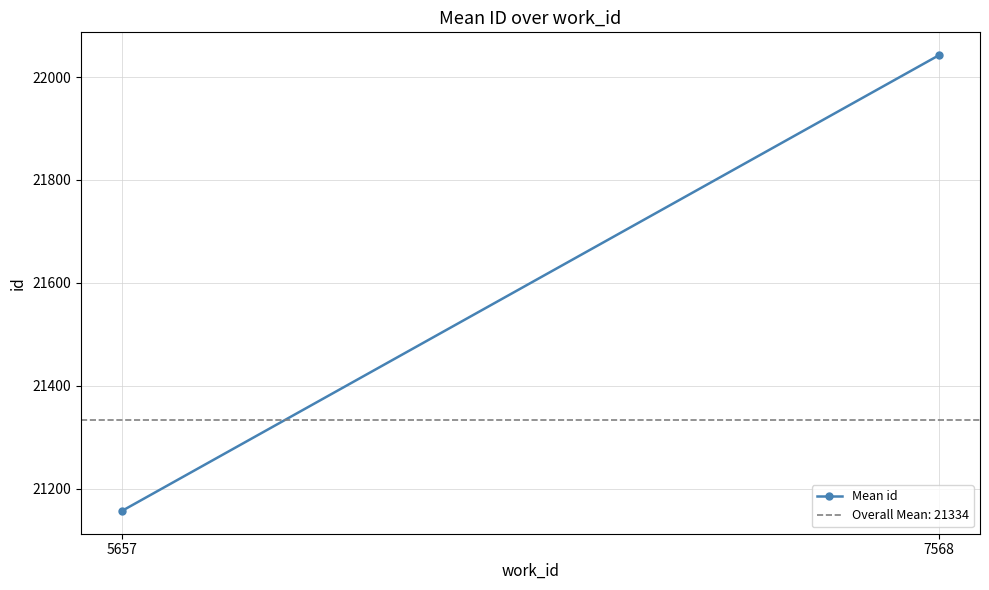

What is the change in value from 5657 to 7568?

+885.2